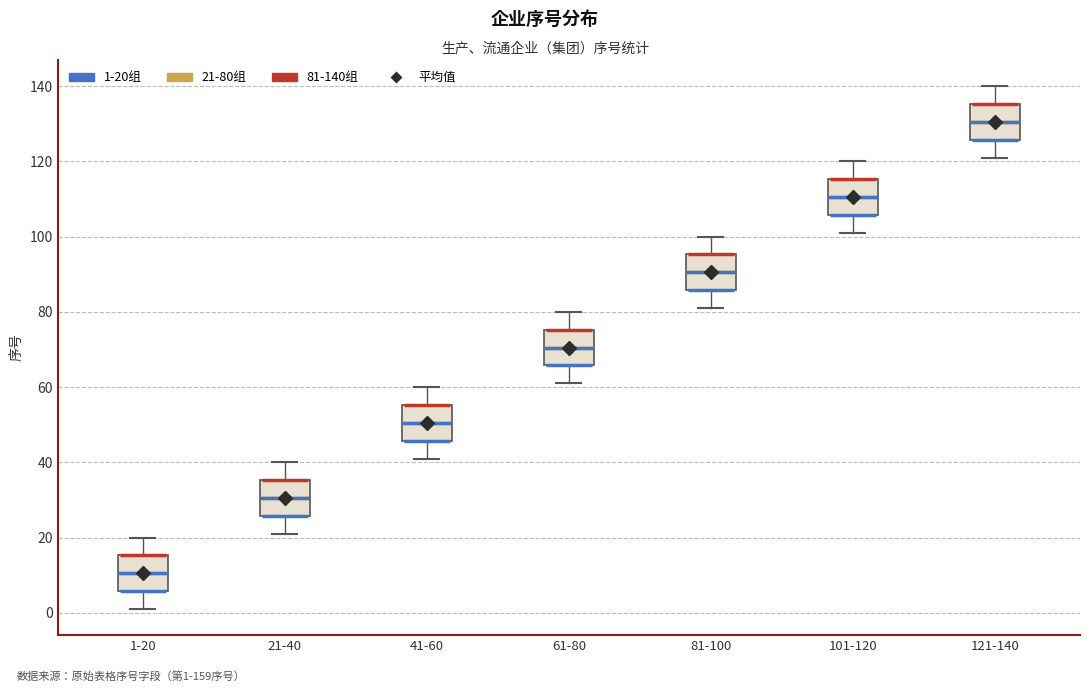

Where is the lower edge of the box for 1-20 on the y-axis? The values are not printed on the chart, so give them approximately, as read against the axis.

6